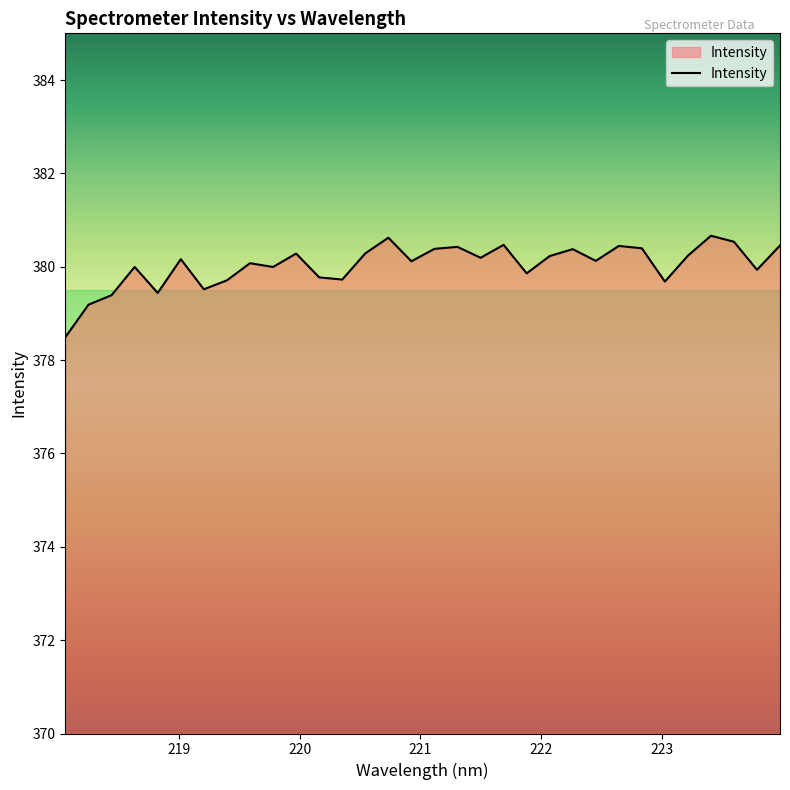

What is the difference between the maximum and minimum values?

2.2